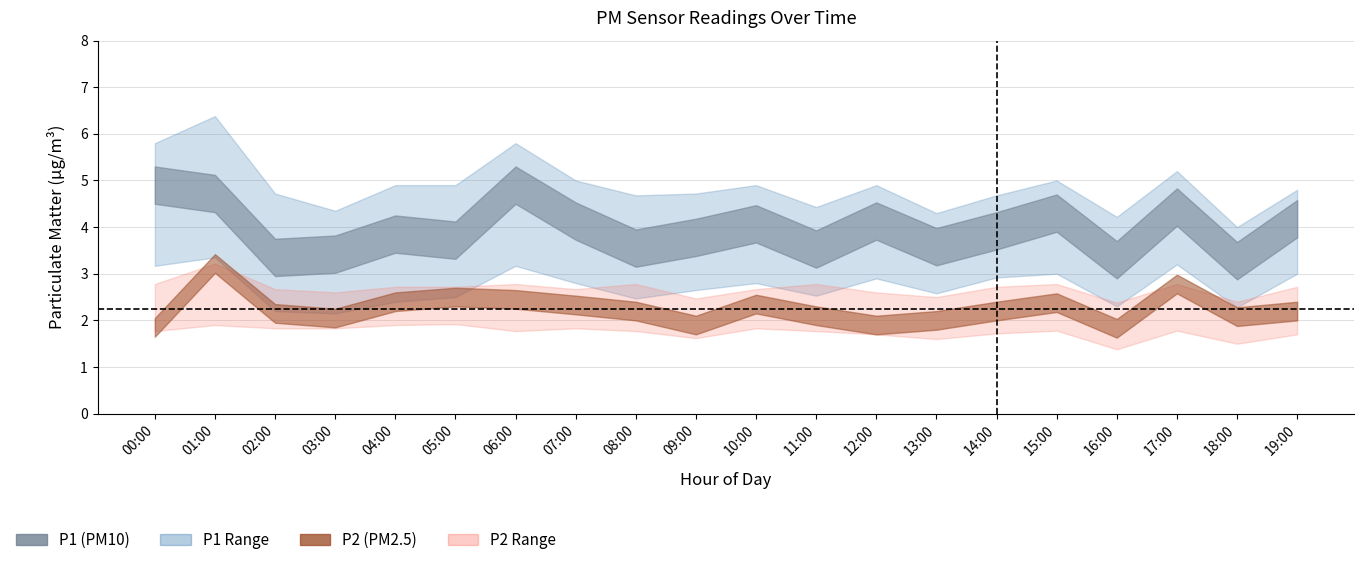

True or false: P1 and P2 intersect in this chart.

False